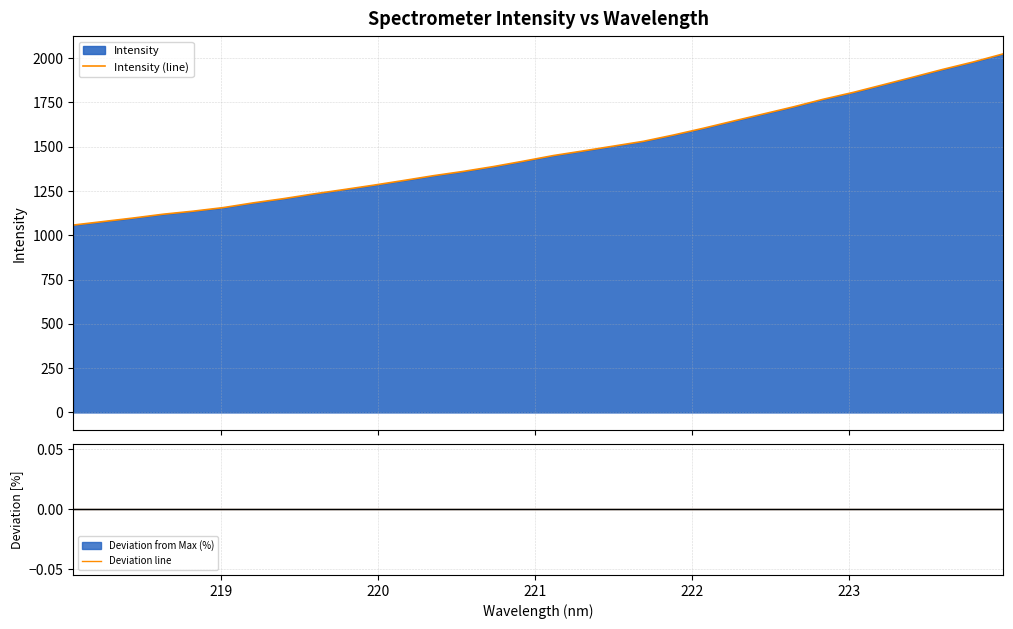

At how many categories does at least one series exceed 1136?

27